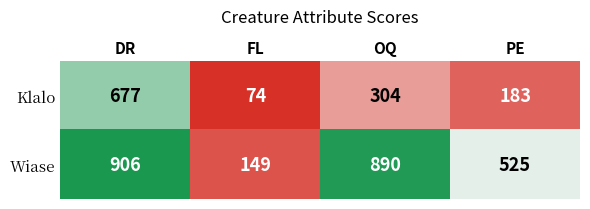

Which series has the largest range (max minus min)?

Wiase